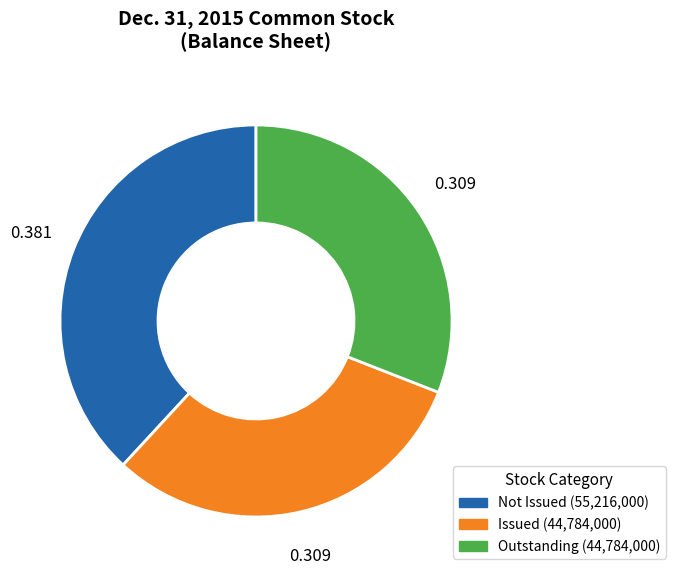

Is there any slice that represents more than half of the pie?

No